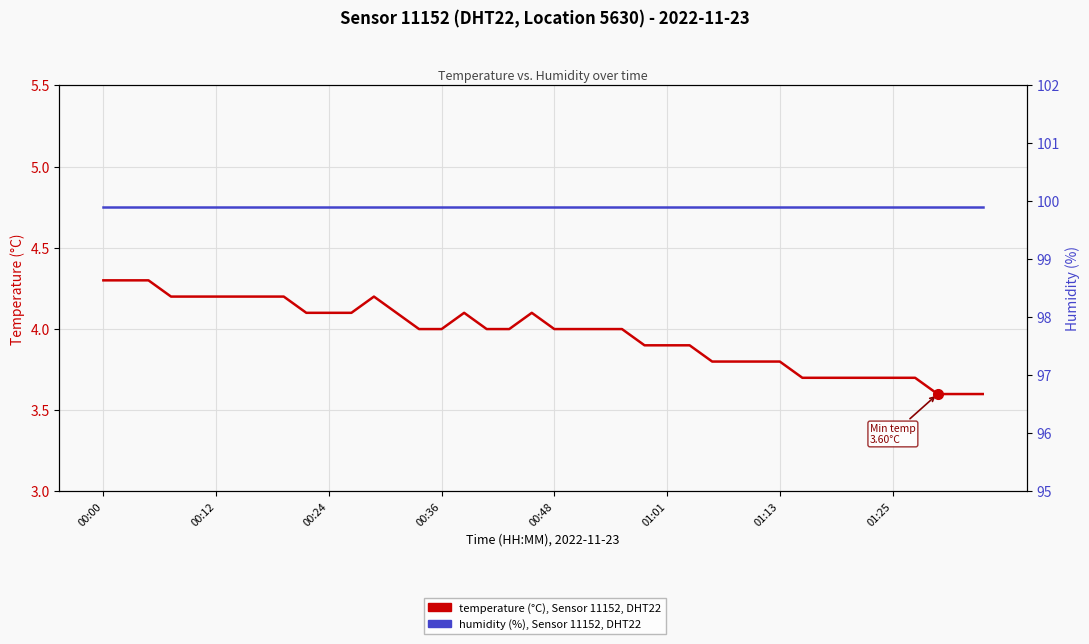

Which has a higher value, 00:12 or 00:36?

00:12